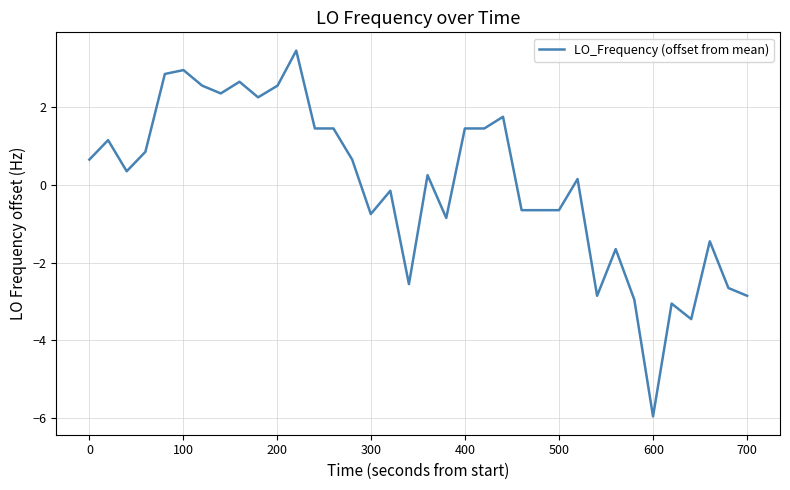

What is the smallest value displayed?

-6.0